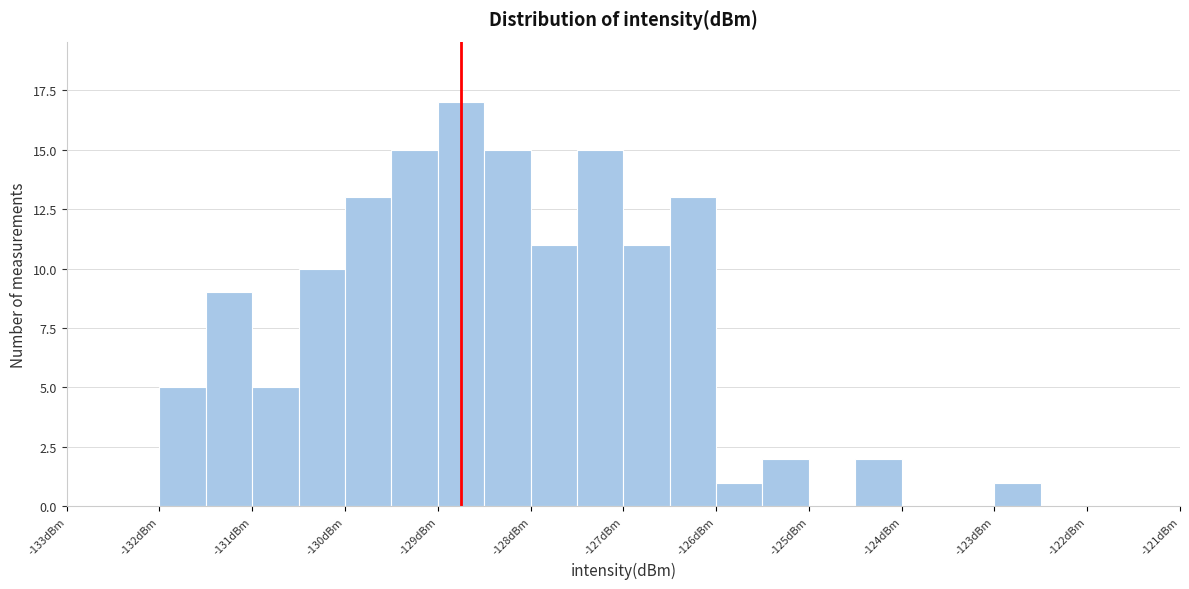

Reading left to right, list every bar in this chart as the range it spans on the x-axis followed by its height. The values are not printed on the chart, so give them approximately, as read against the axis.

-133.0 to -132.5: 0
-132.5 to -132.0: 0
-132.0 to -131.5: 5
-131.5 to -131.0: 9
-131.0 to -130.5: 5
-130.5 to -130.0: 10
-130.0 to -129.5: 13
-129.5 to -129.0: 15
-129.0 to -128.5: 17
-128.5 to -128.0: 15
-128.0 to -127.5: 11
-127.5 to -127.0: 15
-127.0 to -126.5: 11
-126.5 to -126.0: 13
-126.0 to -125.5: 1
-125.5 to -125.0: 2
-125.0 to -124.5: 0
-124.5 to -124.0: 2
-124.0 to -123.5: 0
-123.5 to -123.0: 0
-123.0 to -122.5: 1
-122.5 to -122.0: 0
-122.0 to -121.5: 0
-121.5 to -121.0: 0